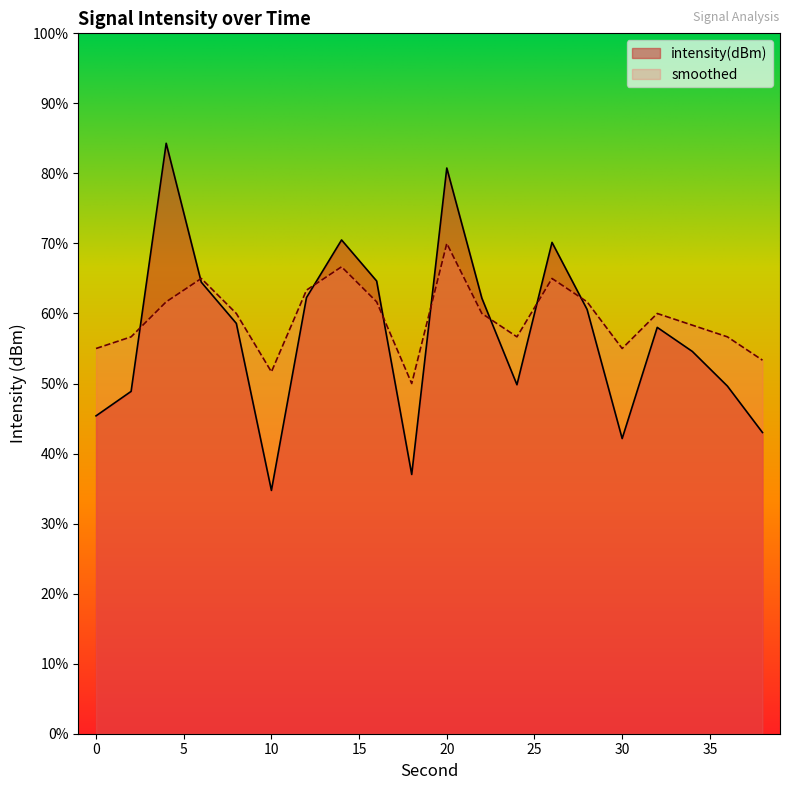

Count the number of data series in this chart.

2